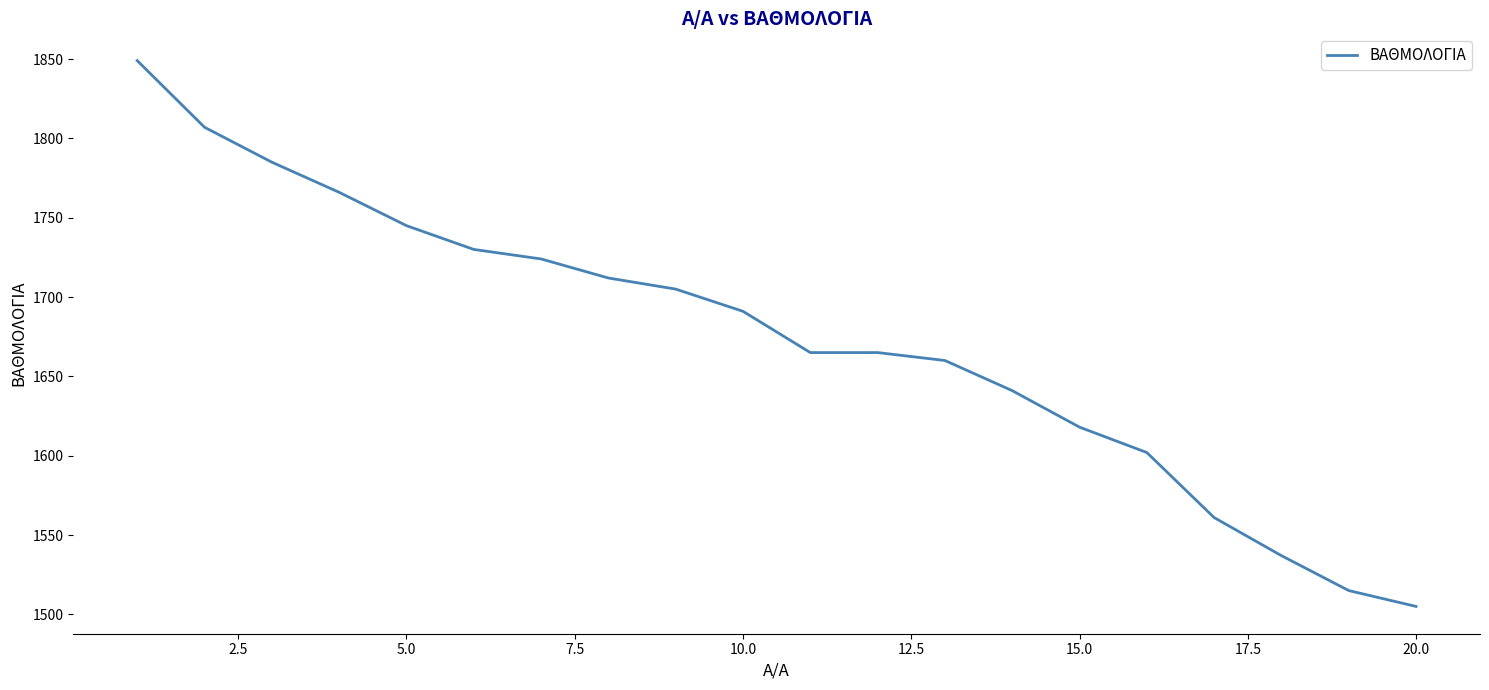

What is the difference between the maximum and minimum values?

344